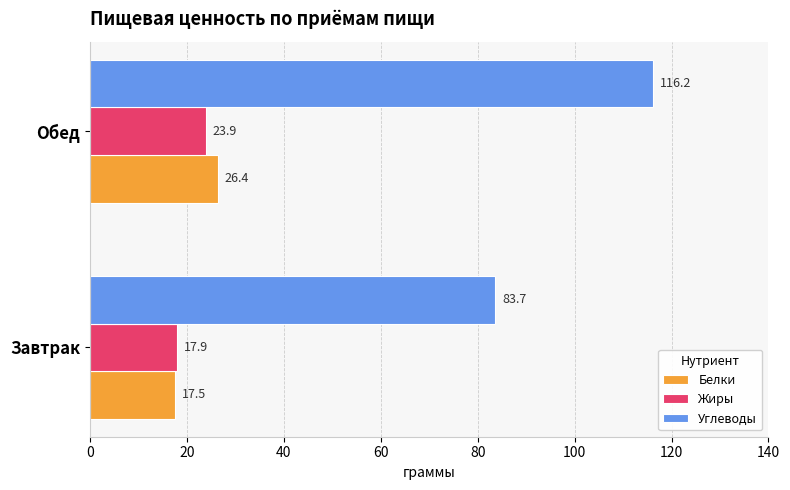

Which category has the highest value in the Белки series?

Обед